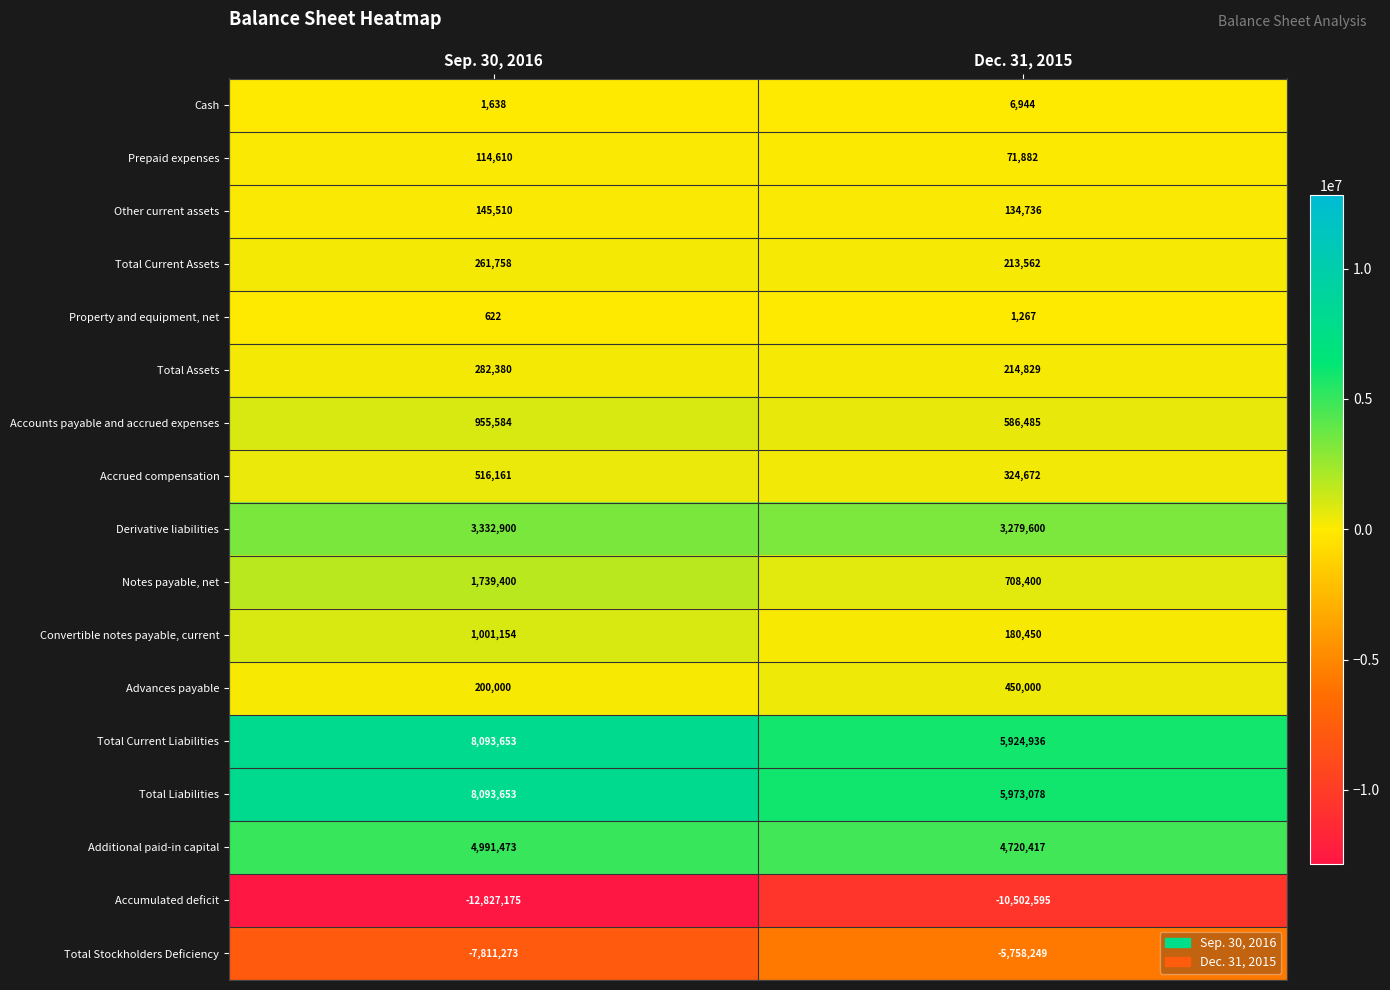

Which series has the widest spread of values?

Accumulated deficit